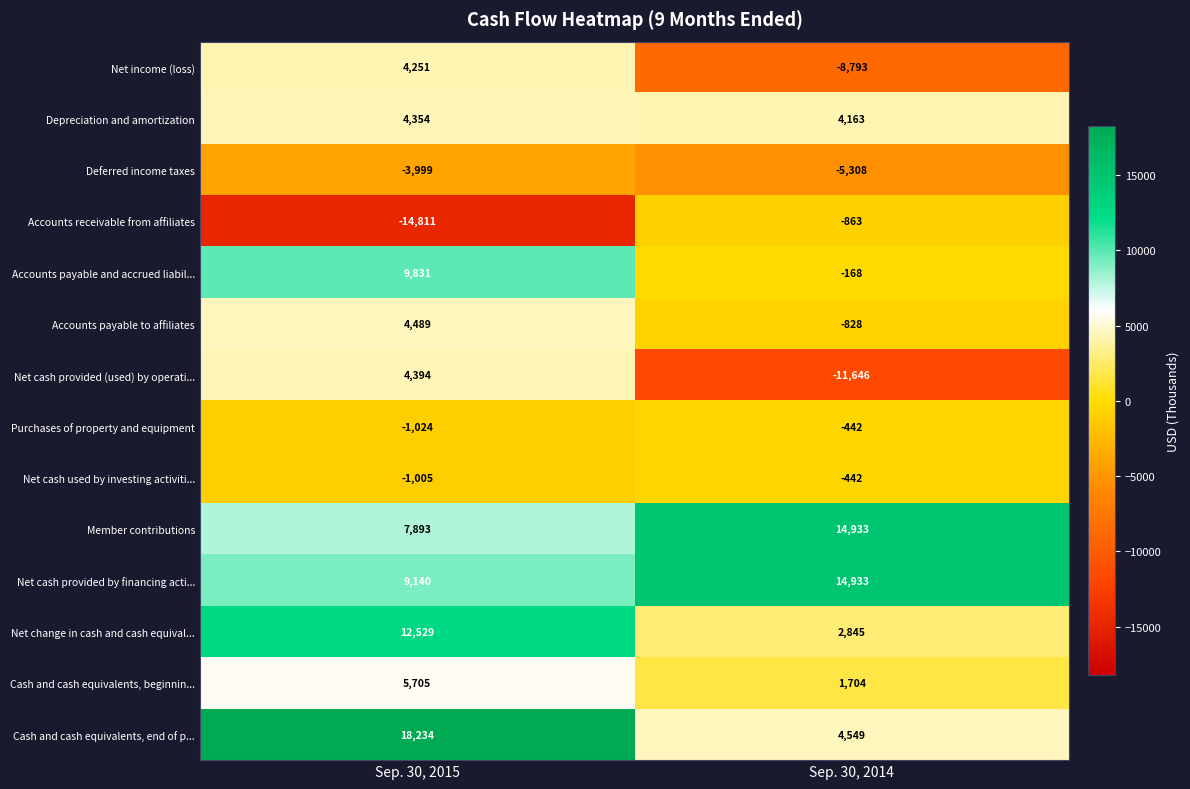

Reading left to right, extract all data points from this chart.

Net income (loss): Sep. 30, 2015=4251	Sep. 30, 2014=-8793
Depreciation and amortization: Sep. 30, 2015=4354	Sep. 30, 2014=4163
Deferred income taxes: Sep. 30, 2015=-3999	Sep. 30, 2014=-5308
Accounts receivable from affiliates: Sep. 30, 2015=-14811	Sep. 30, 2014=-863
Accounts payable and accrued liabil...: Sep. 30, 2015=9831	Sep. 30, 2014=-168
Accounts payable to affiliates: Sep. 30, 2015=4489	Sep. 30, 2014=-828
Net cash provided (used) by operati...: Sep. 30, 2015=4394	Sep. 30, 2014=-11646
Purchases of property and equipment: Sep. 30, 2015=-1024	Sep. 30, 2014=-442
Net cash used by investing activiti...: Sep. 30, 2015=-1005	Sep. 30, 2014=-442
Member contributions: Sep. 30, 2015=7893	Sep. 30, 2014=14933
Net cash provided by financing acti...: Sep. 30, 2015=9140	Sep. 30, 2014=14933
Net change in cash and cash equival...: Sep. 30, 2015=12529	Sep. 30, 2014=2845
Cash and cash equivalents, beginnin...: Sep. 30, 2015=5705	Sep. 30, 2014=1704
Cash and cash equivalents, end of p...: Sep. 30, 2015=18234	Sep. 30, 2014=4549